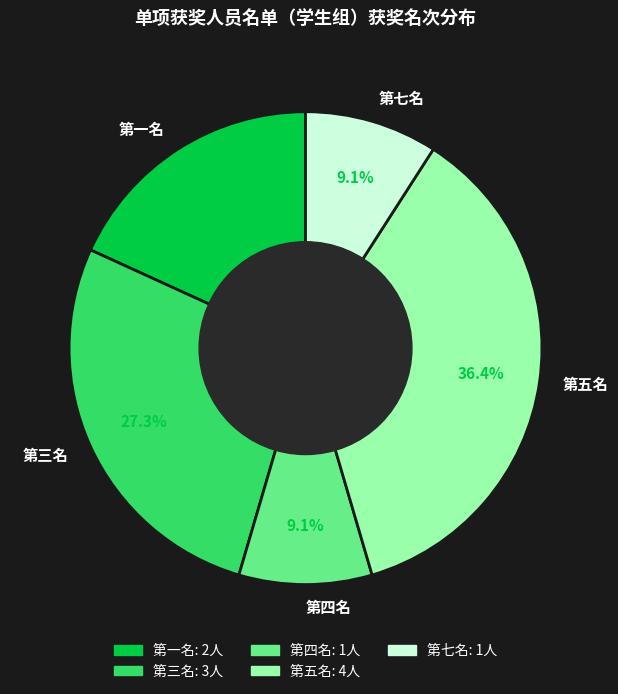

How many segments does this pie chart have?

5